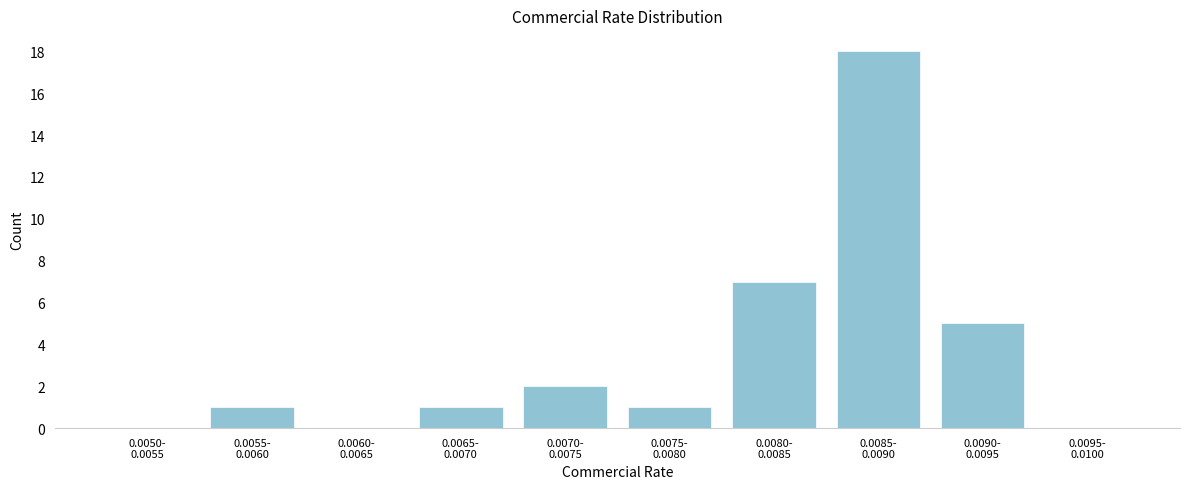

What is the sum of all values?

35